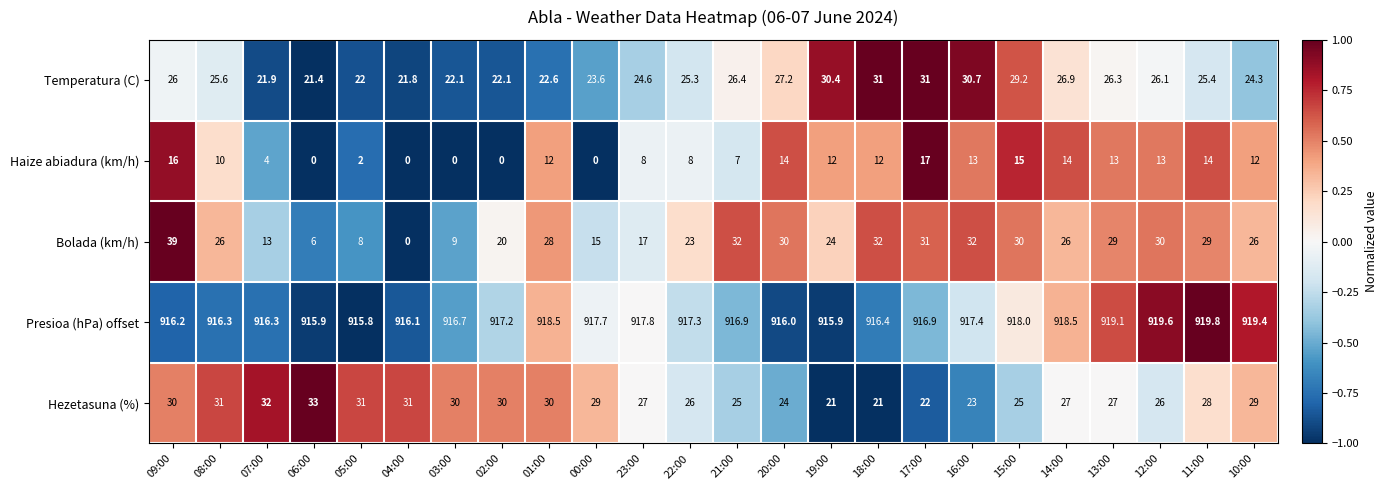

What is the sum of all Presioa (hPa) offset values?

22015.7